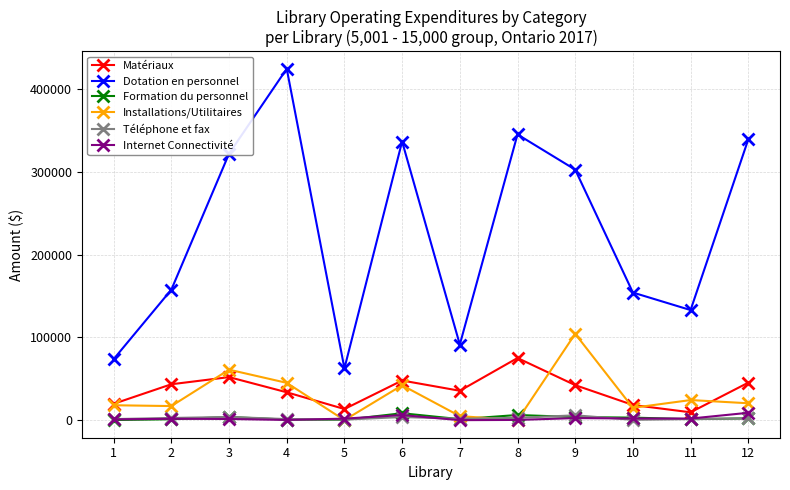

True or false: Dotation en personnel and Formation du personnel intersect in this chart.

False